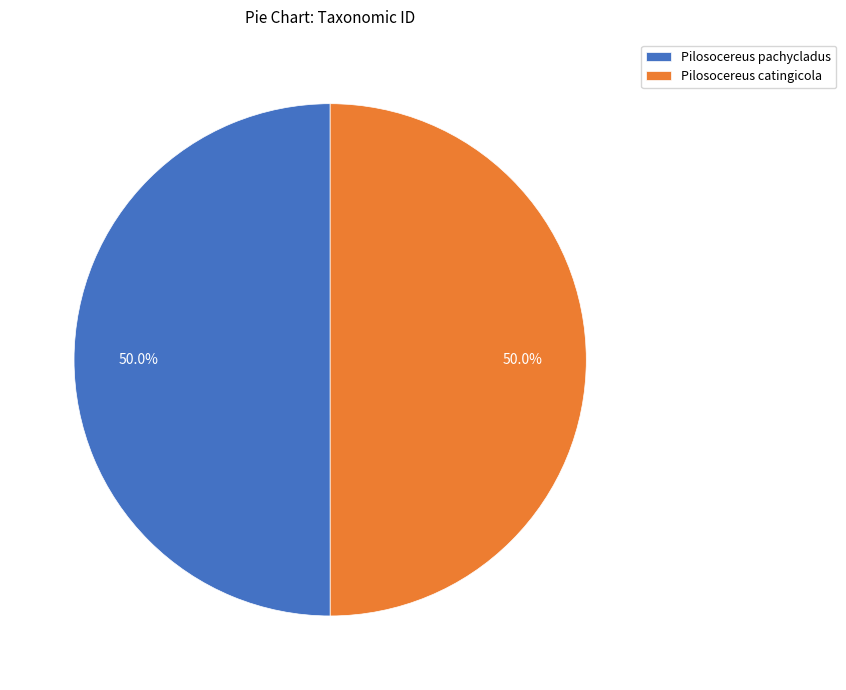

What portion of the pie excludes Pilosocereus catingicola?

50.0%